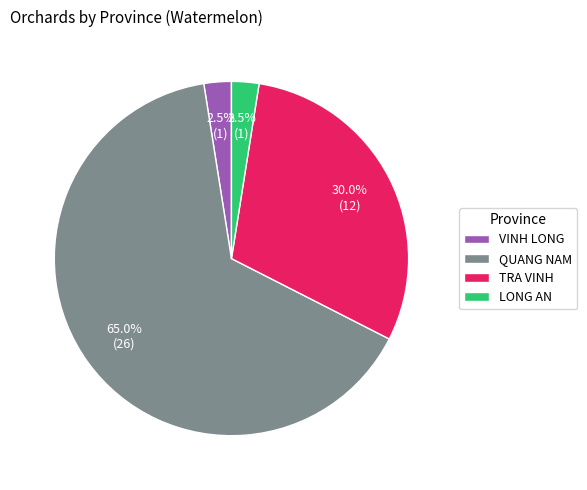

Is QUANG NAM the majority of the pie?

Yes